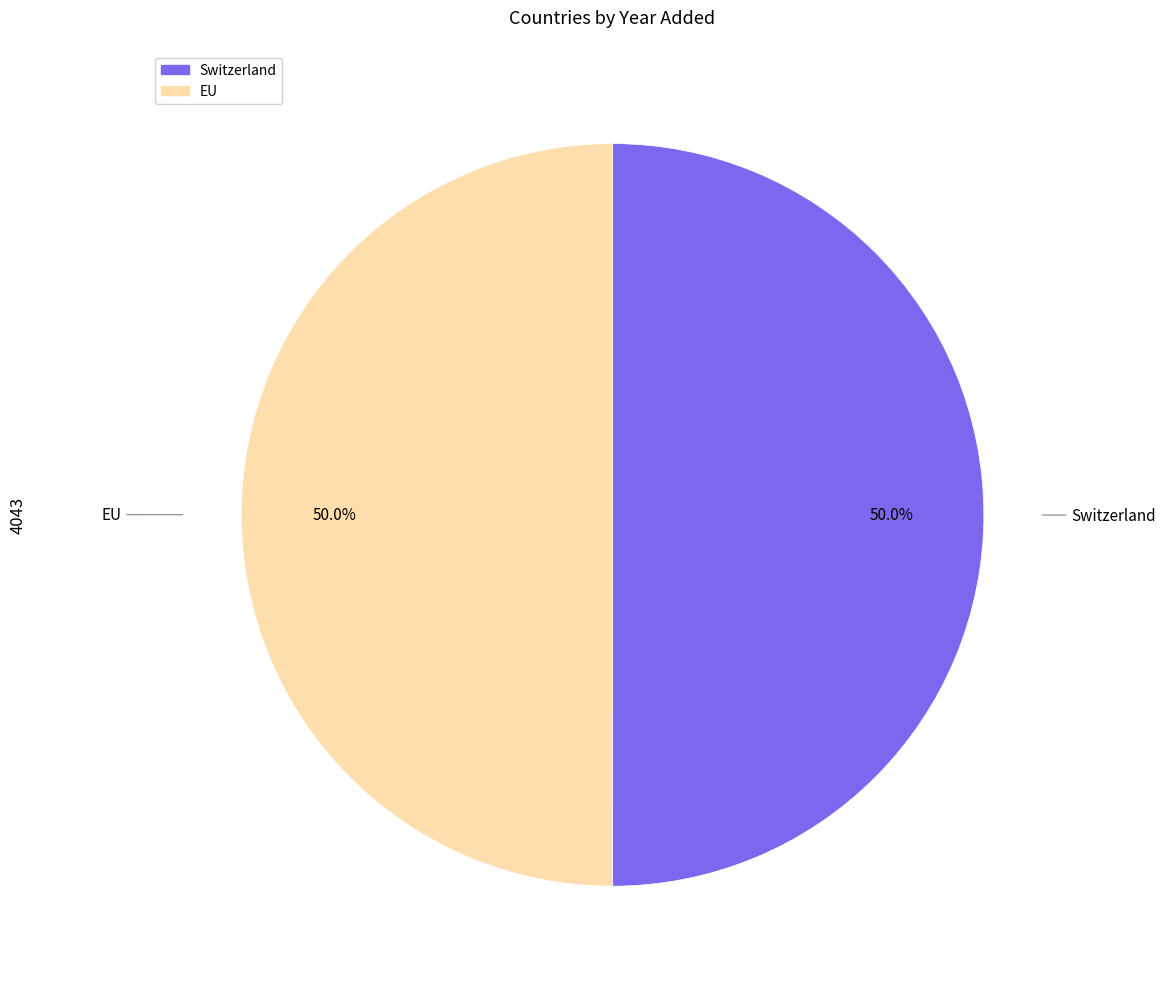

How many slices are in this pie chart?

2